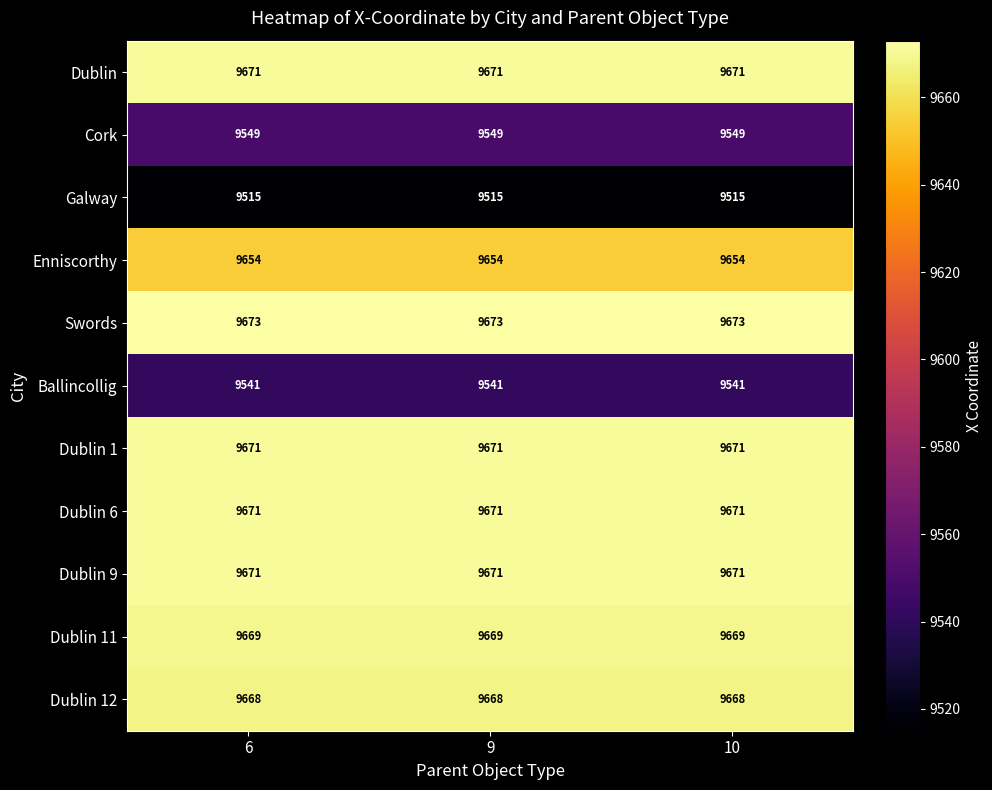

What is the sum of all Dublin 6 values?

29013